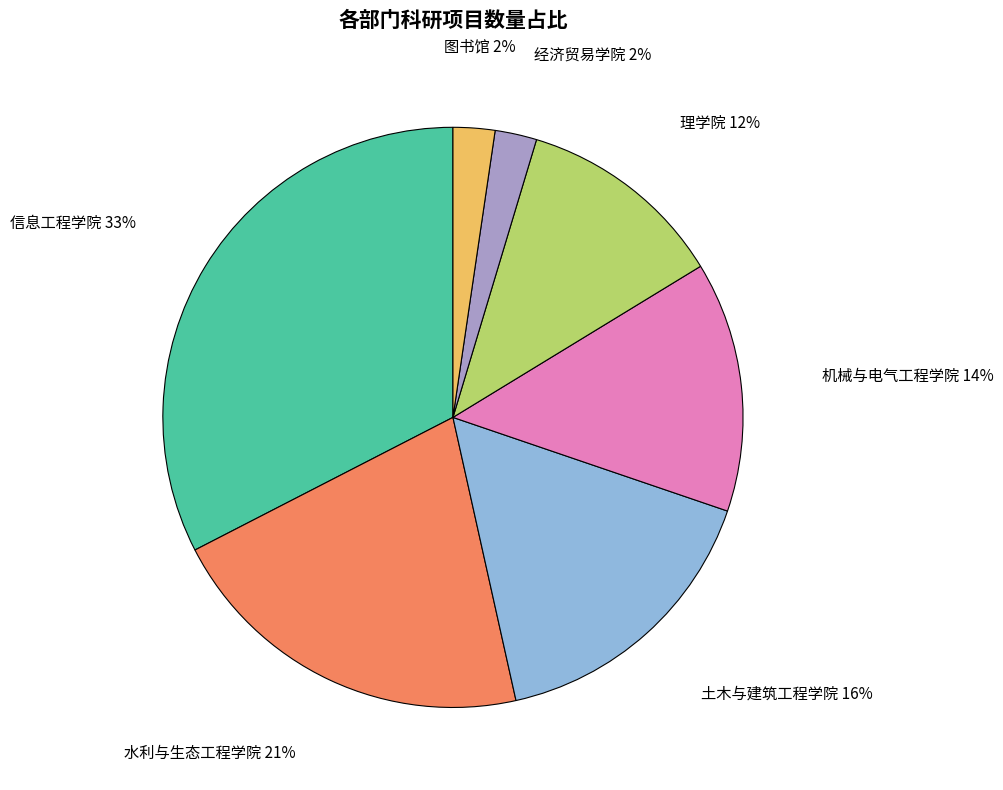

How many segments does this pie chart have?

7